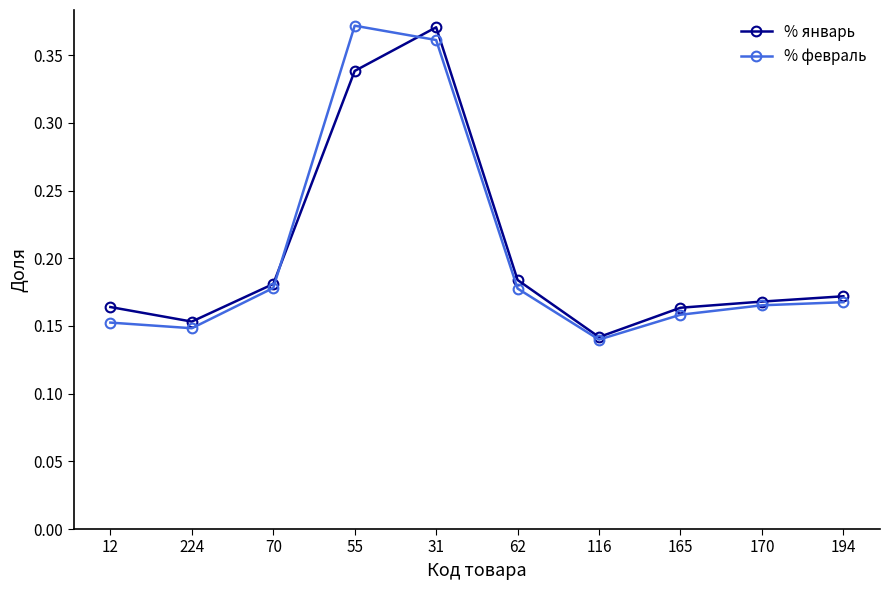

What position from the right is 31?

6